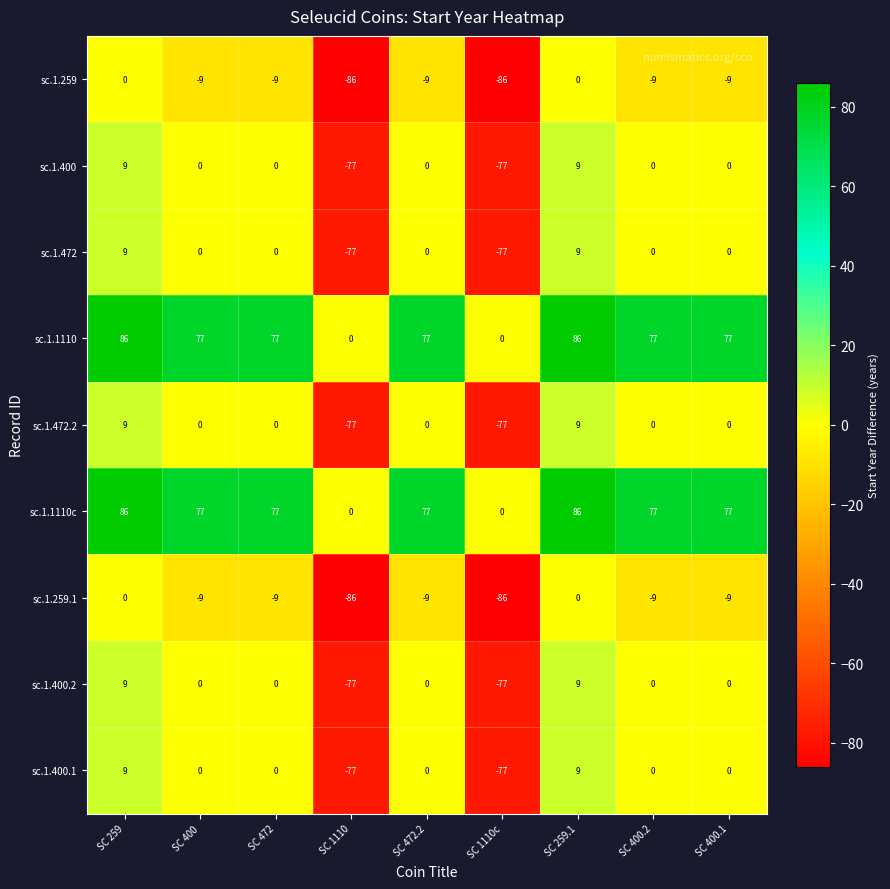

What is the sum of all sc.1.1110c values?

557